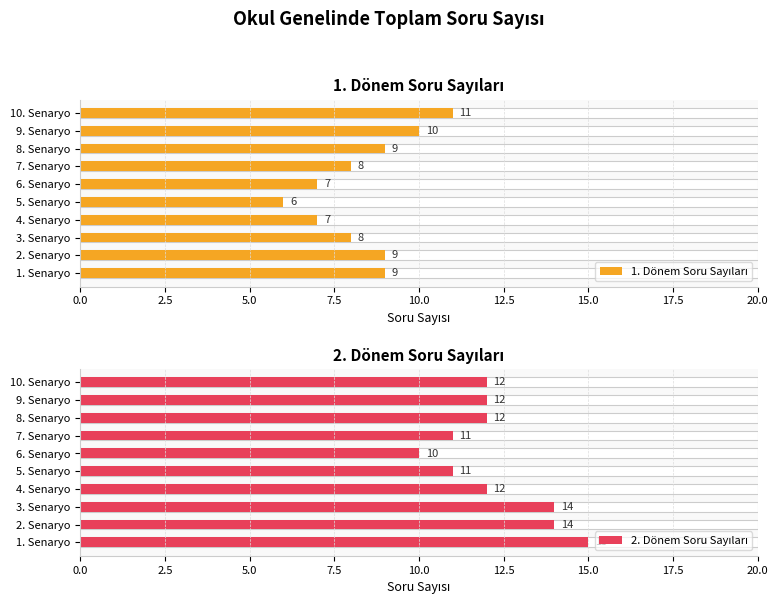

How many values in the 2. Dönem Soru Sayıları series exceed 12?

3